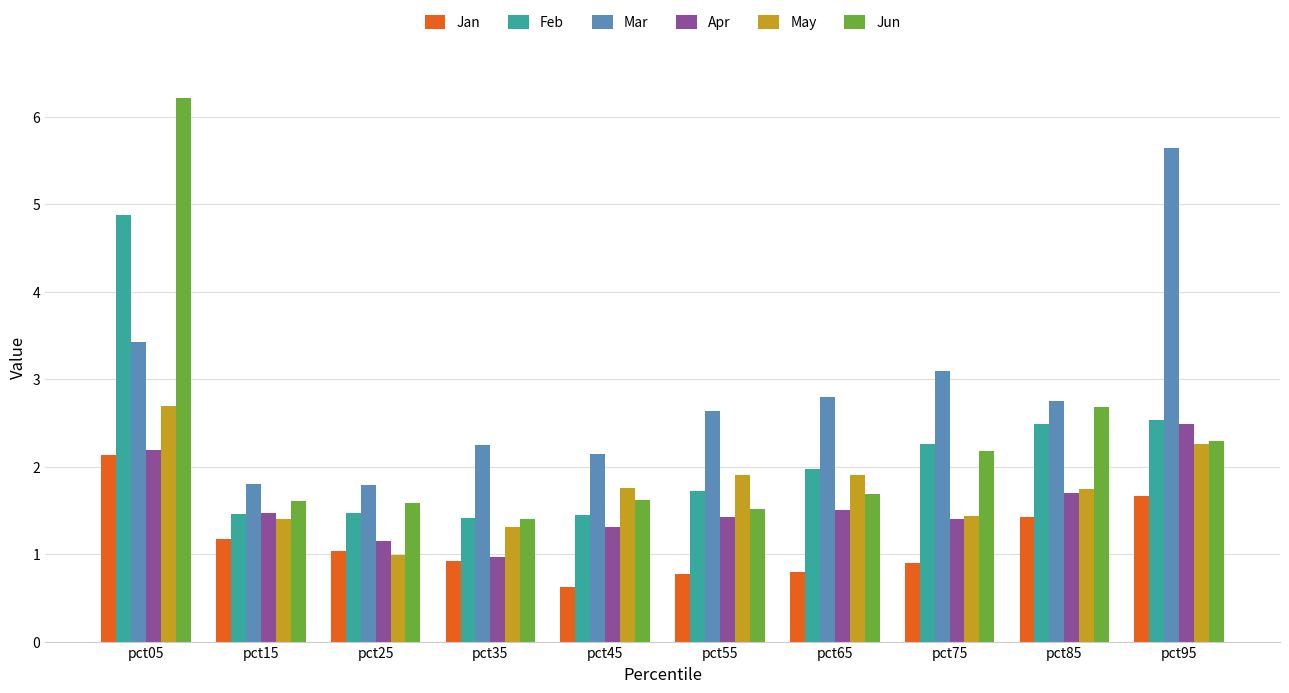

Which label corresponds to the largest value in the chart?

pct05